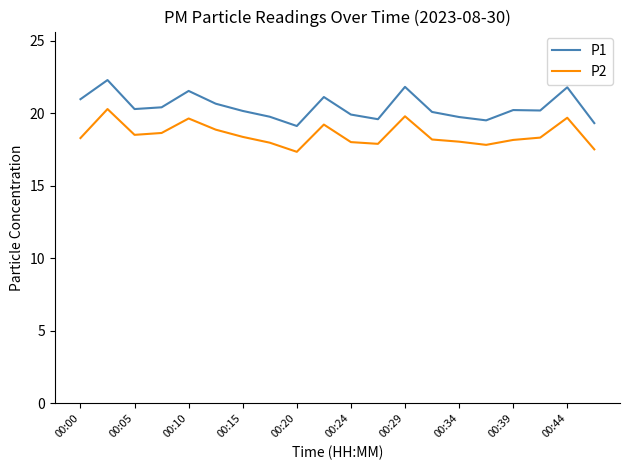

Which series has the widest spread of values?

P1